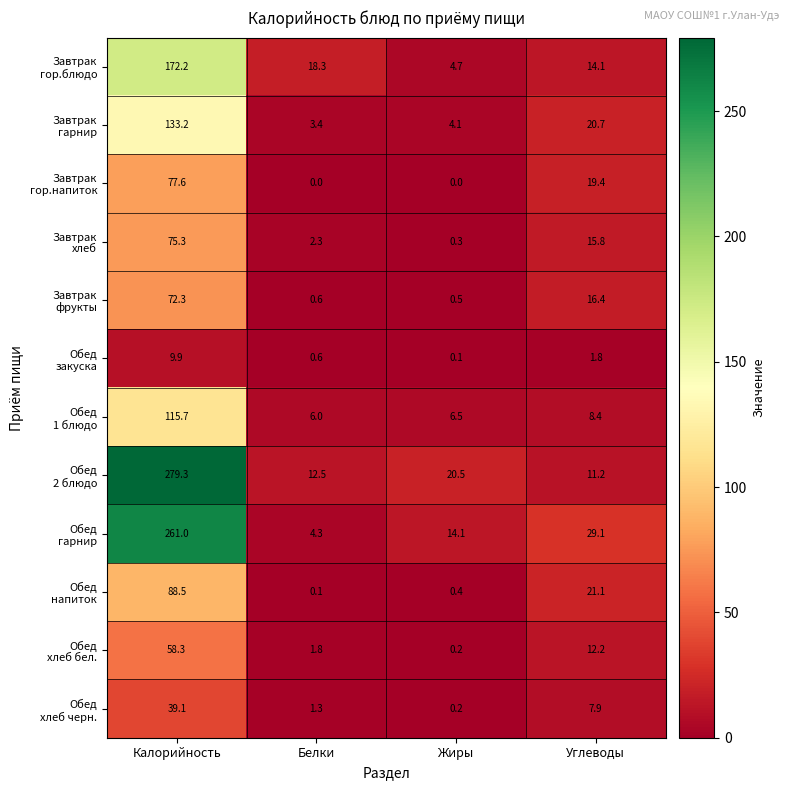

What is the spread (max minus min) of values at Жиры?

20.5